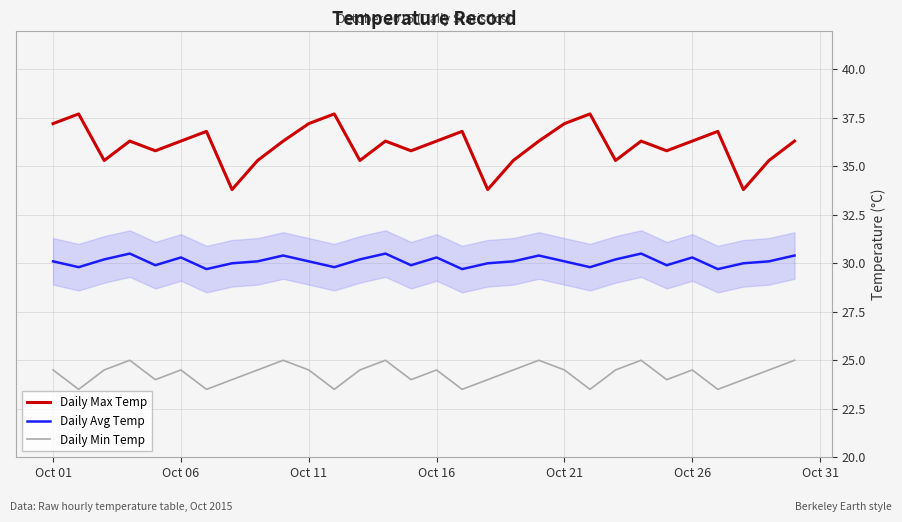

True or false: Daily Max Temp and Daily Min Temp cross at least once.

False